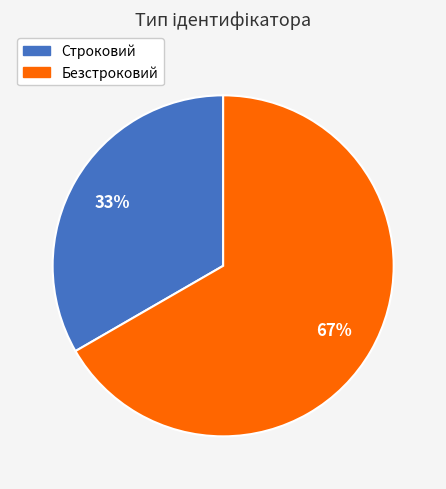

To the nearest percent, what portion does Безстроковий represent?

67%